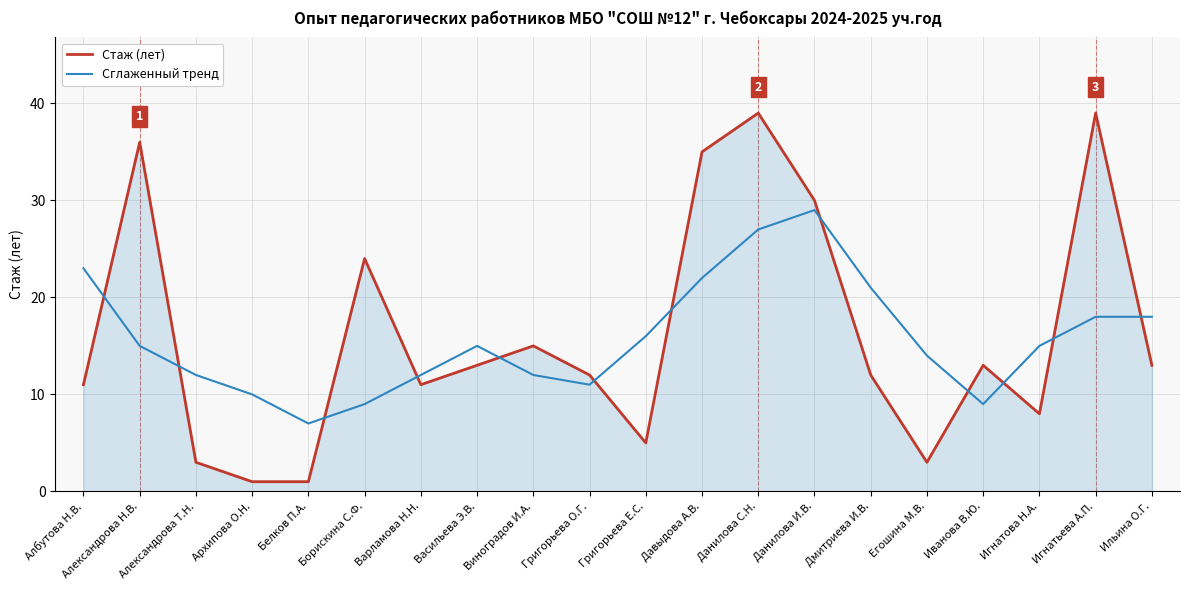

The value of Стаж (лет) at Иванова В.Ю. is 8. True or false?

False